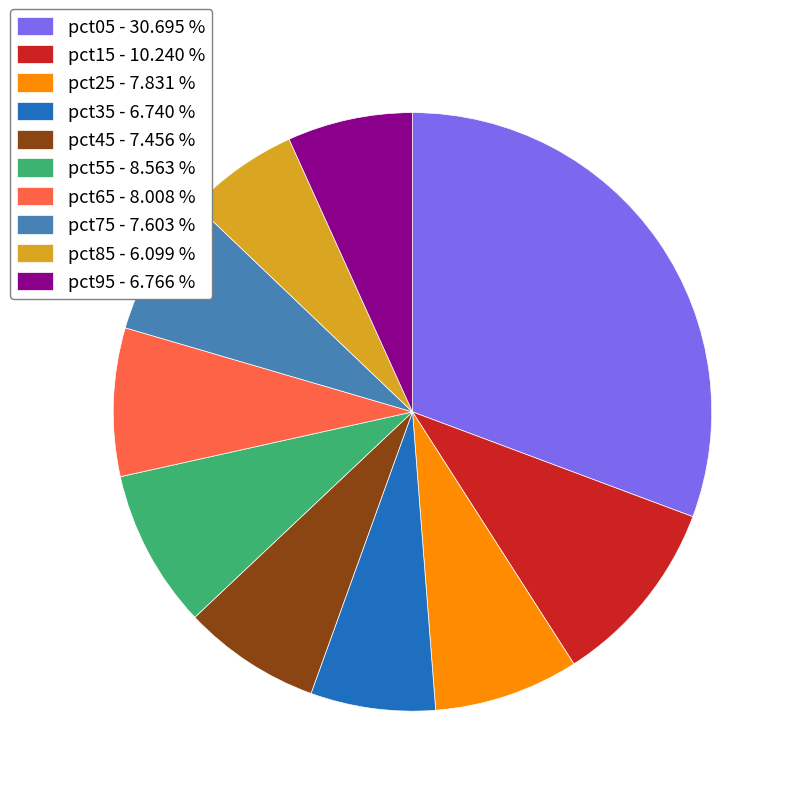

Is pct15 - 10.240 % the majority of the pie?

No